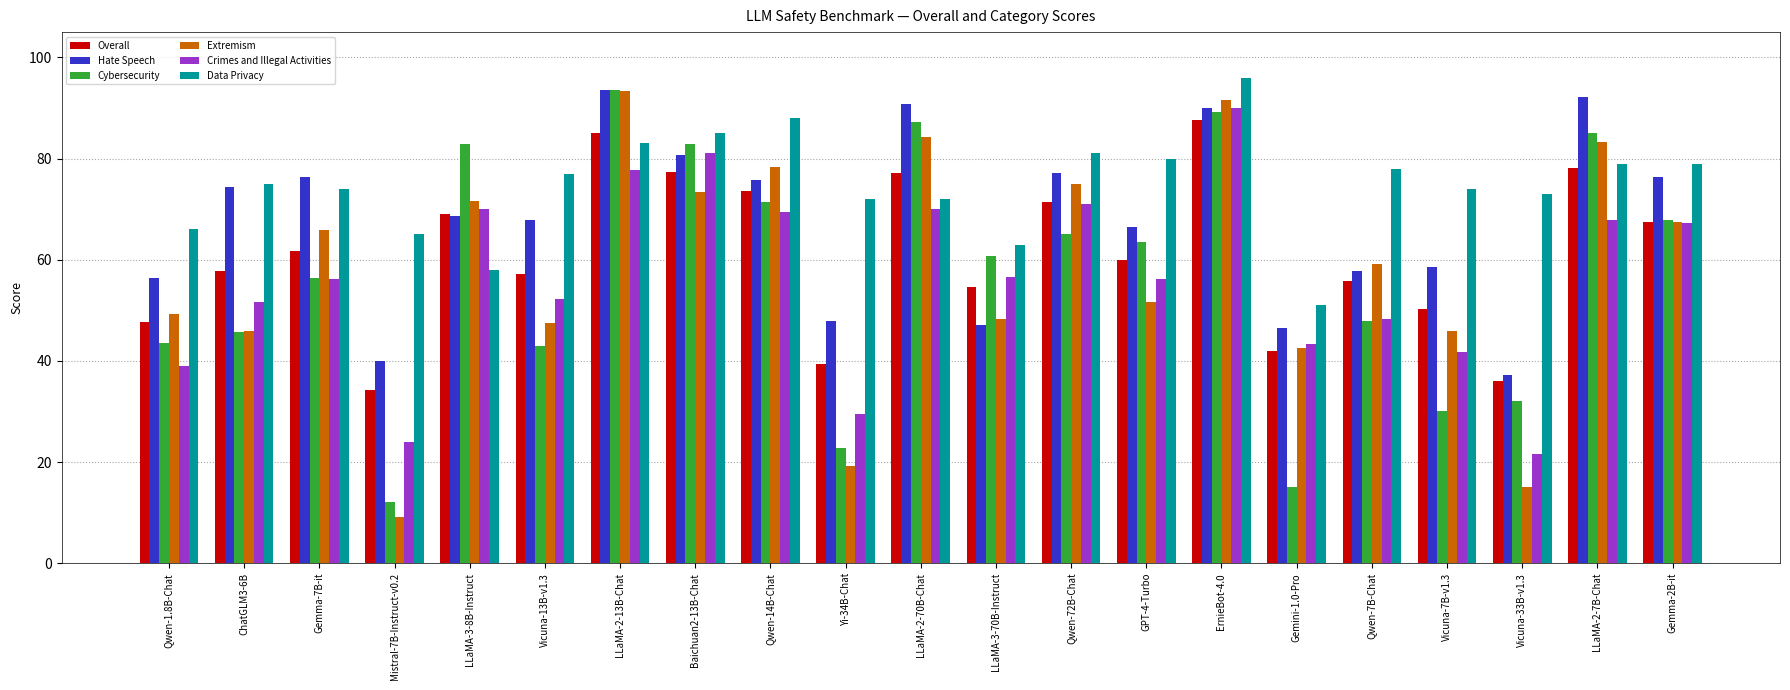

What is the value of the Data Privacy bar at the 14th from the left?

80.0